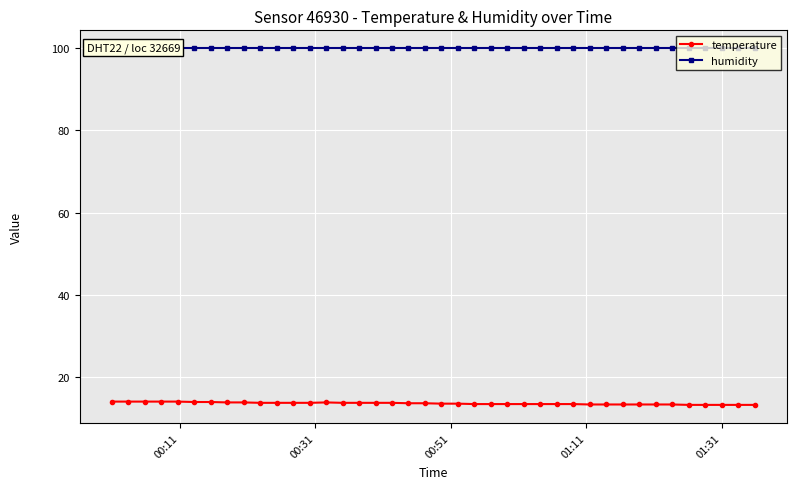

What is the value of the temperature point at the 14th from the left?

13.9